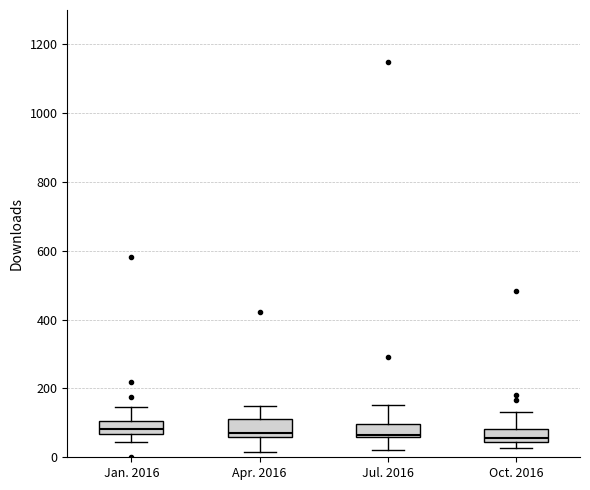

Reading left to right, transcribe this box plot: for each box, give where its median line is, the range the box spans, and where its two whiskers end, as read against the y-axis. The values are not printed on the chart, so give them approximately, as read against the axis.

Jan. 2016: median 80, box 60 to 100, whiskers 40 to 140
Apr. 2016: median 80, box 60 to 120, whiskers 20 to 160
Jul. 2016: median 60 (just above the box's lower edge), box 60 to 100, whiskers 20 to 160
Oct. 2016: median 60, box 40 to 80, whiskers 20 to 140